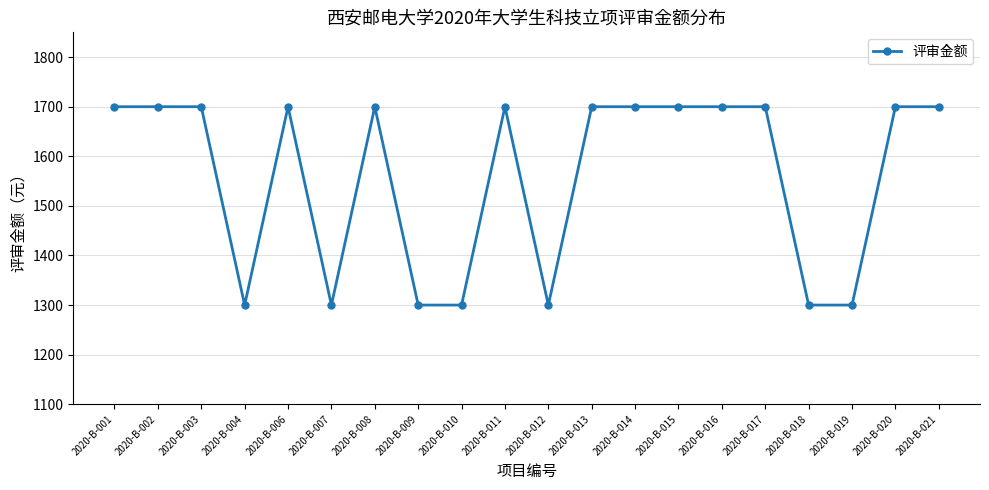

True or false: the data has more than 1 interior local peaks.

True